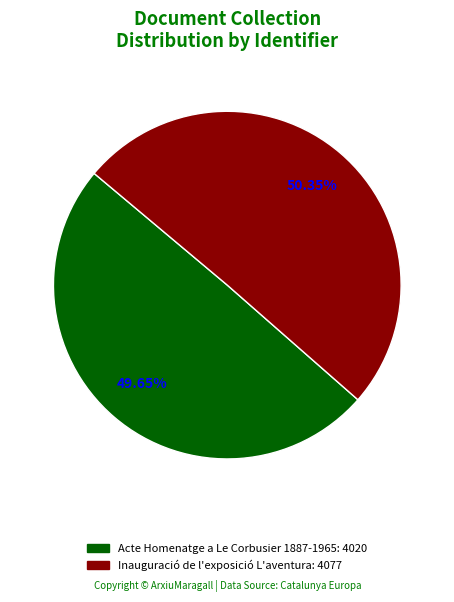

To the nearest percent, what portion does Inauguració de l'exposició L'aventura represent?

50%